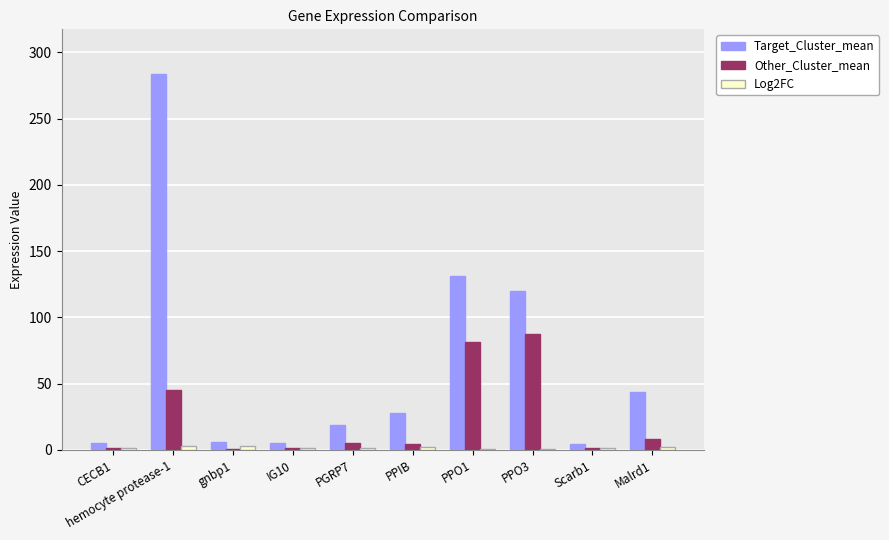

What is the maximum value shown in the chart?

283.4